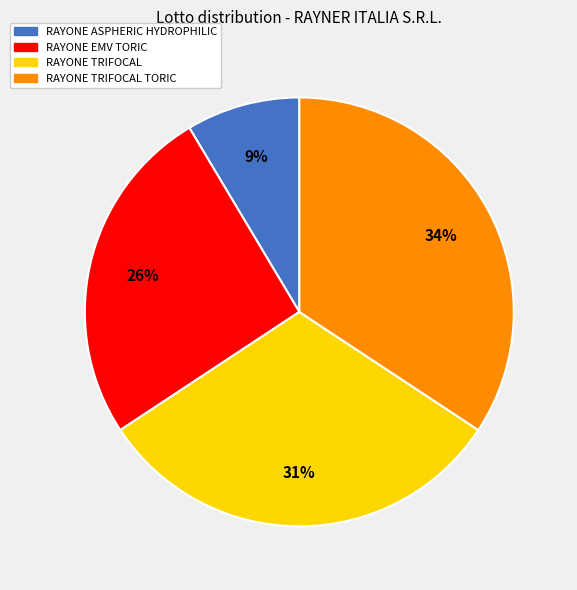

Does any single category account for the majority?

No